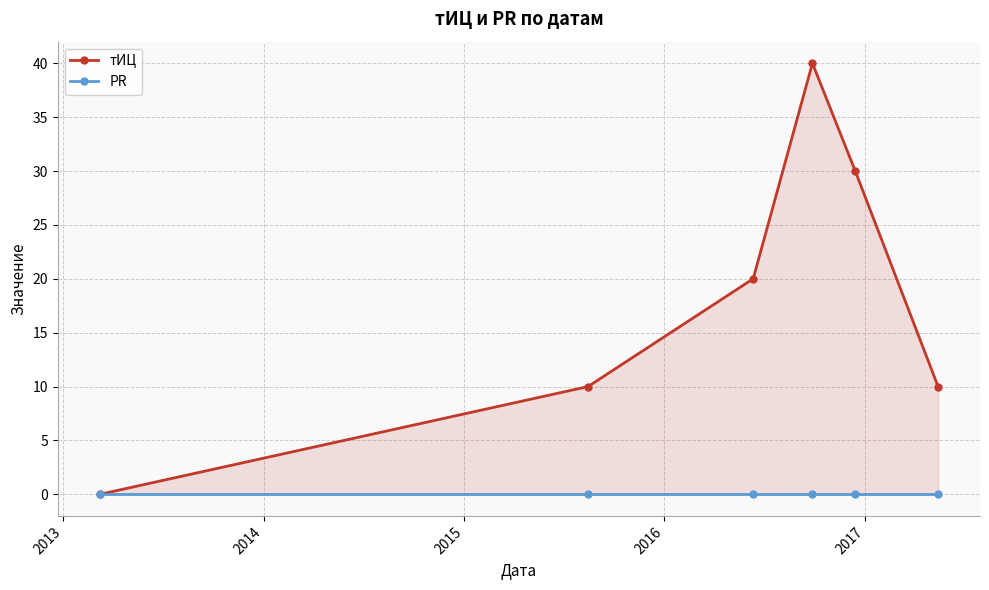

Reading left to right, transcribe all the data shown in this chart.

тИЦ: 0	10	20	40	30	10
PR: 0	0	0	0	0	0